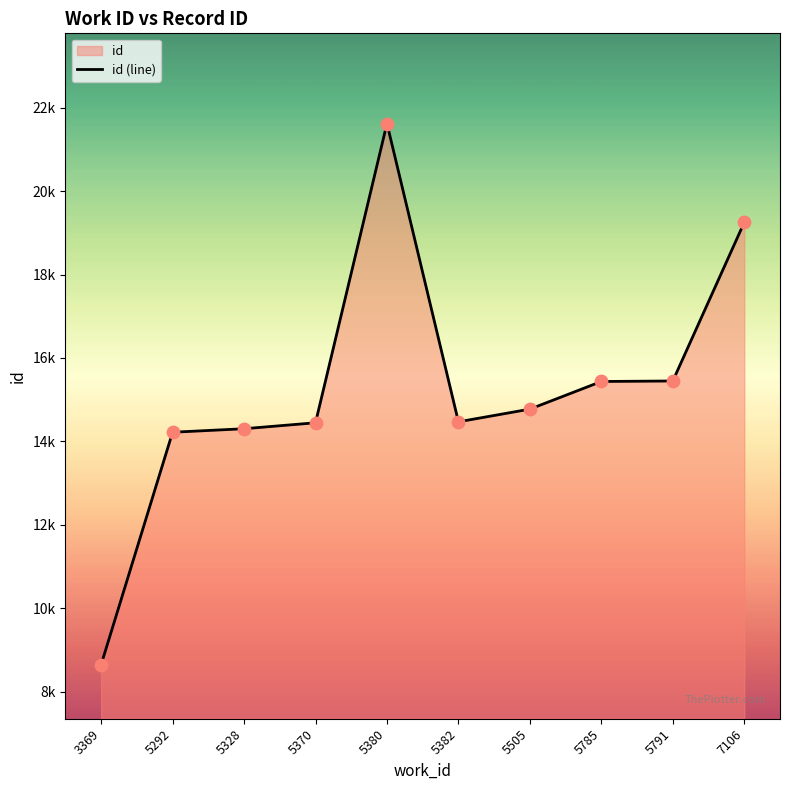

What is the ratio of the value at 5791 to the value at 3369?

1.8